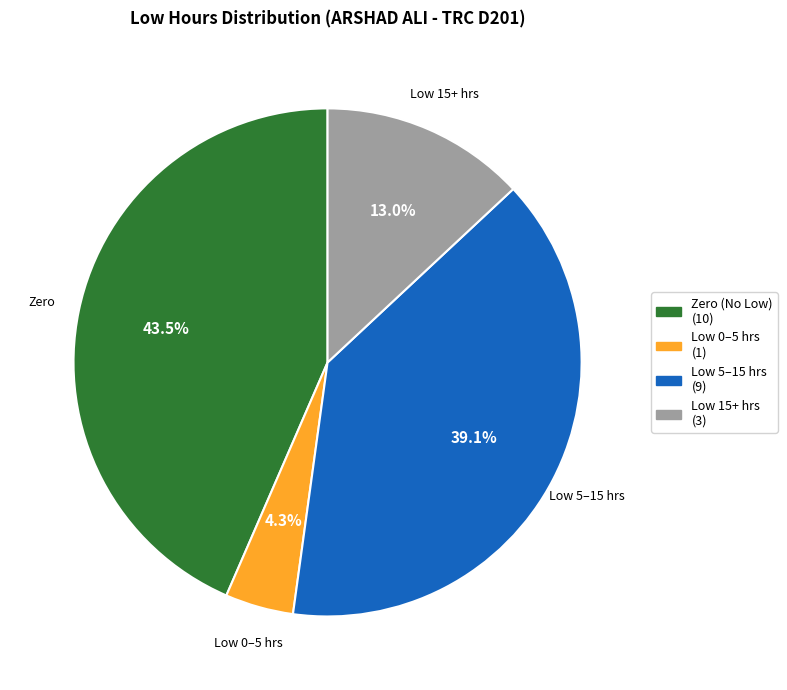

What is the largest slice in the pie chart?

Zero (No Low) (10)